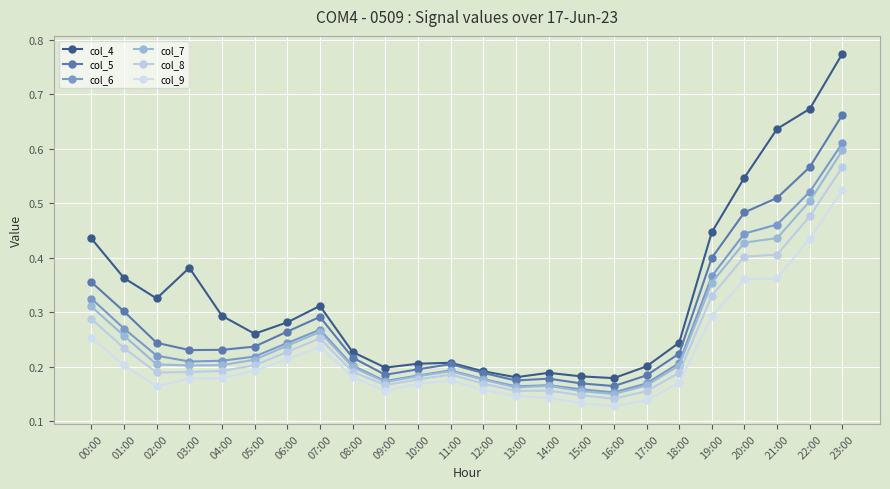

Is the value of col_9 at 09:00 greater than the value of col_8 at 02:00?

No